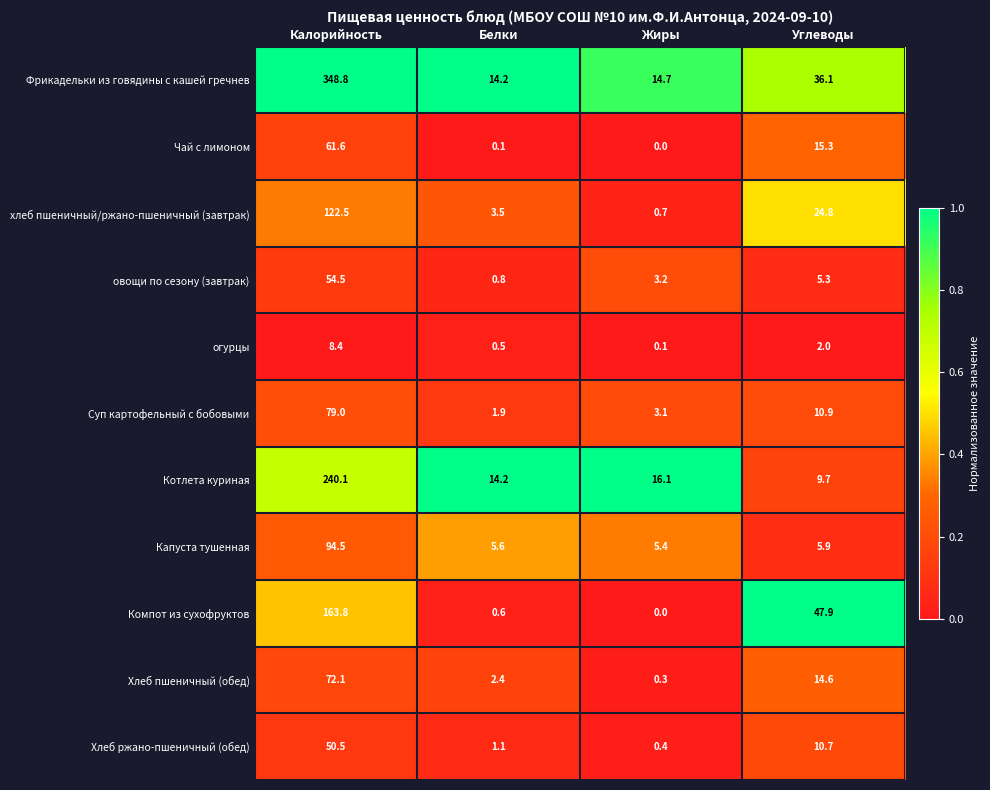

What is the maximum value shown in the chart?

348.8